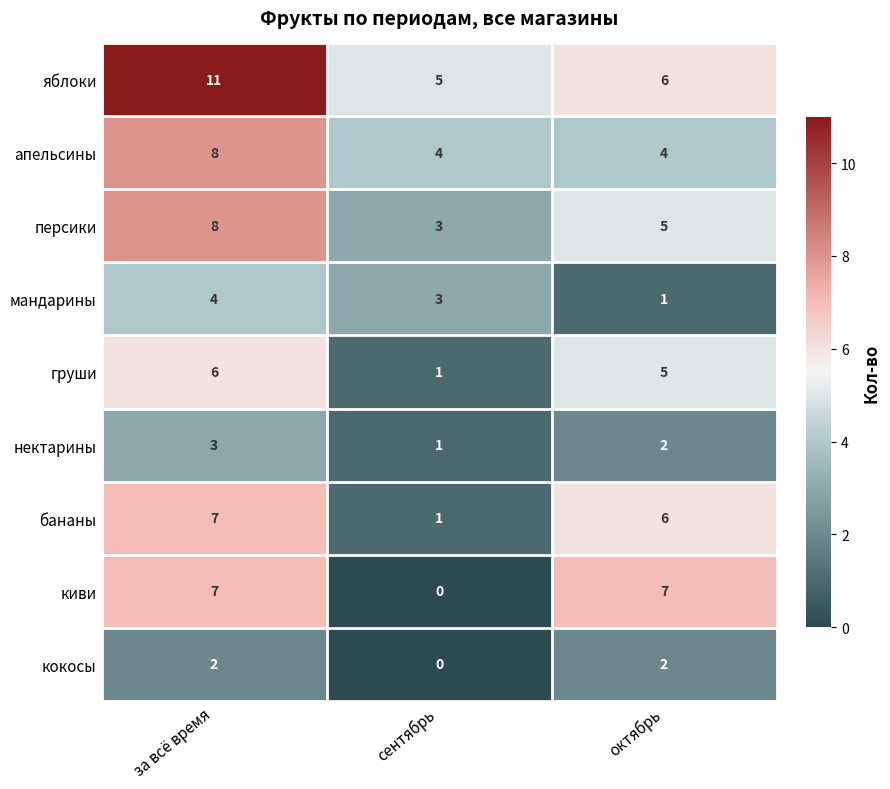

Rank the categories by груши value from highest to lowest.

за всё время, октябрь, сентябрь